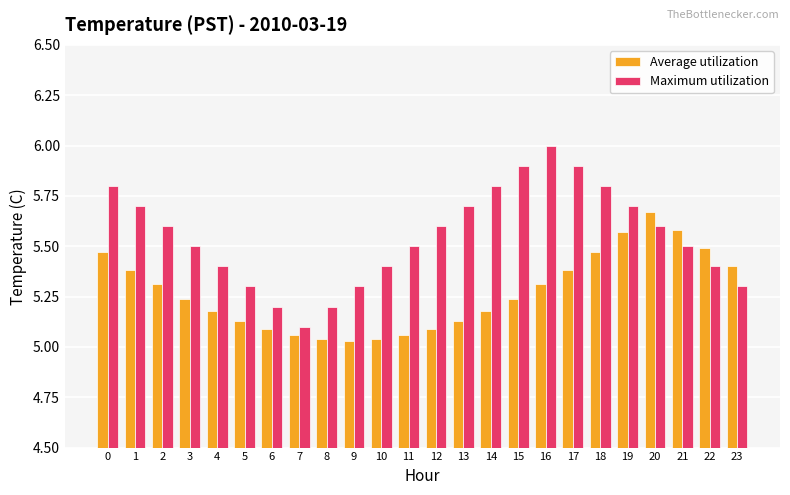

The Maximum utilization series shows 5.4 at 10. True or false?

True